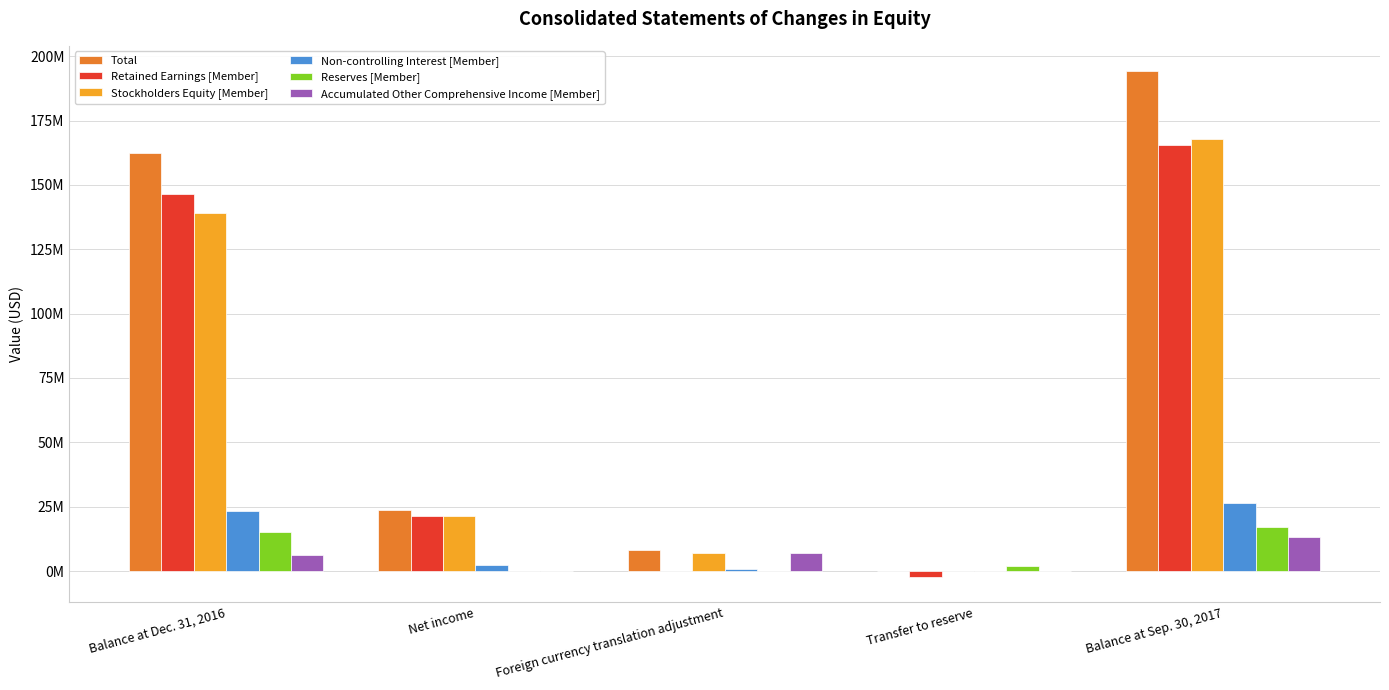

Does the chart contain stacked bars?

No